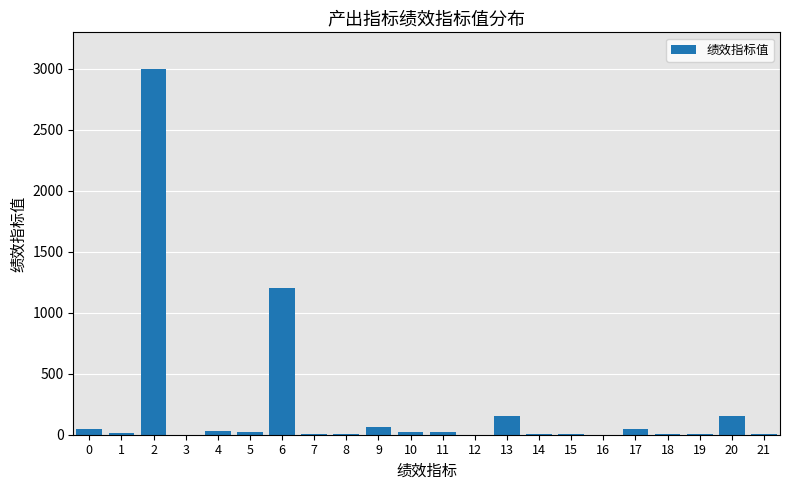

Is it true that the value at 14 is 5?

True